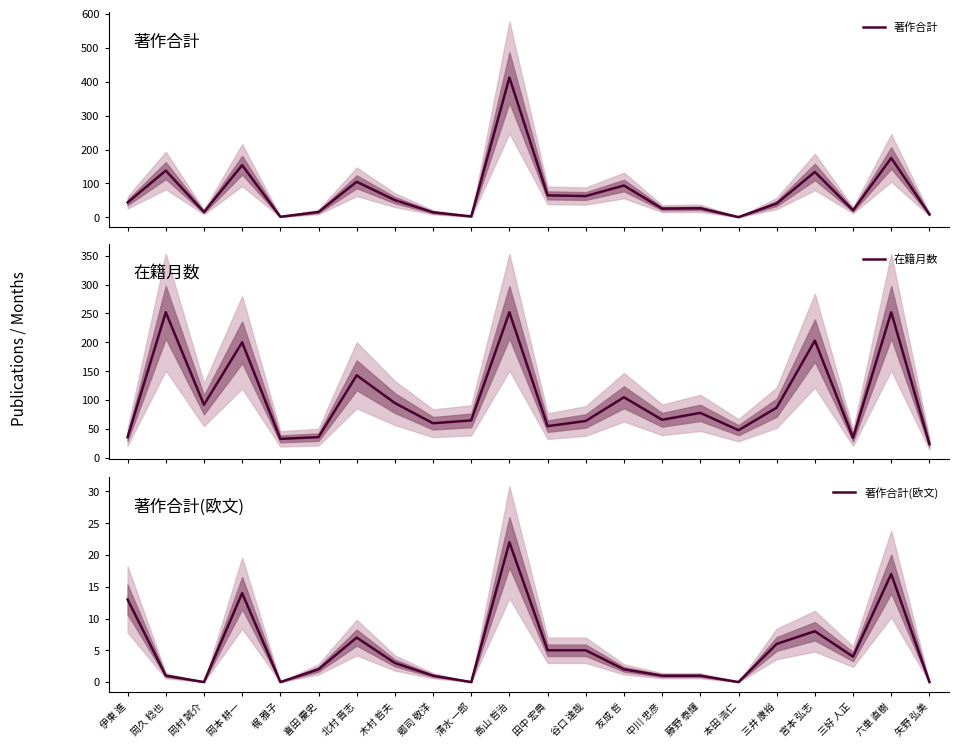

Between 梶 雅子 and 三井 康裕, which is larger?

三井 康裕